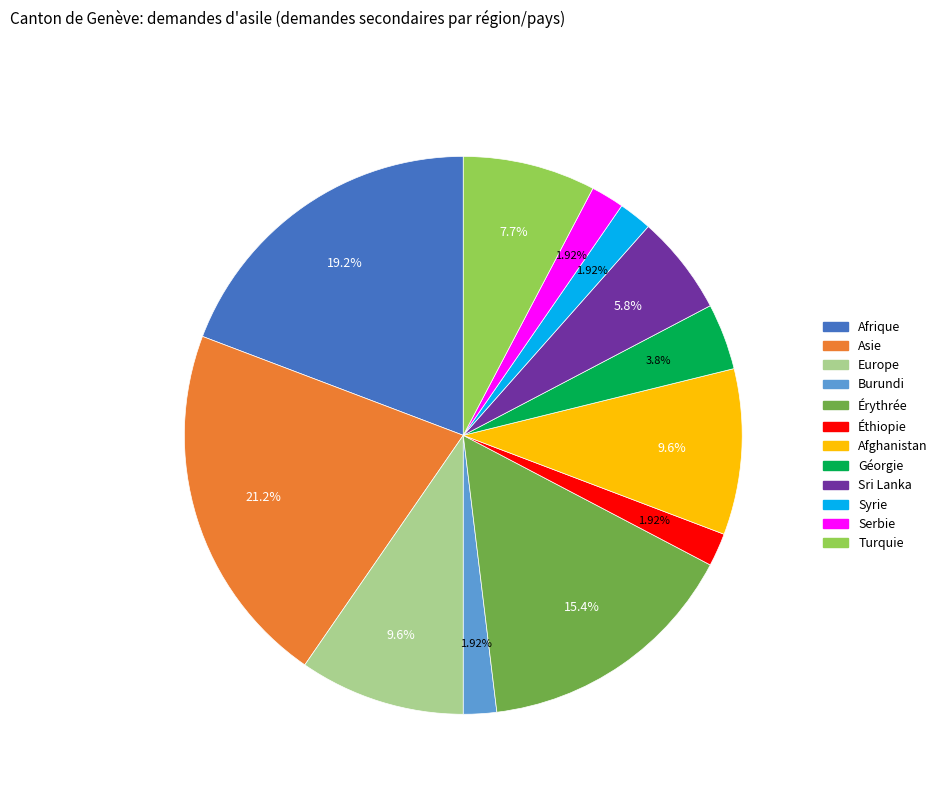

Does Turquie account for over 50% of the chart?

No